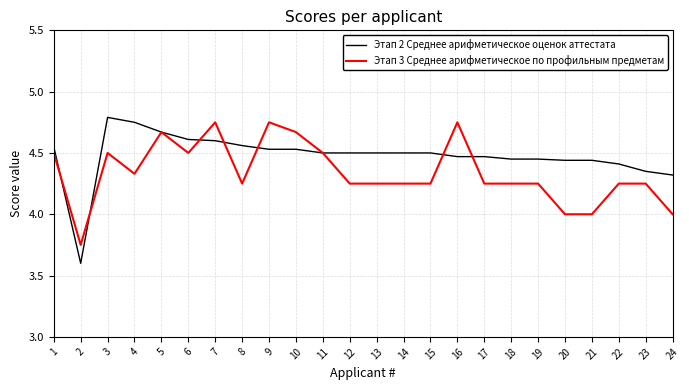

Which series has the largest total across all categories?

Этап 2 Среднее арифметическое оценок аттестата